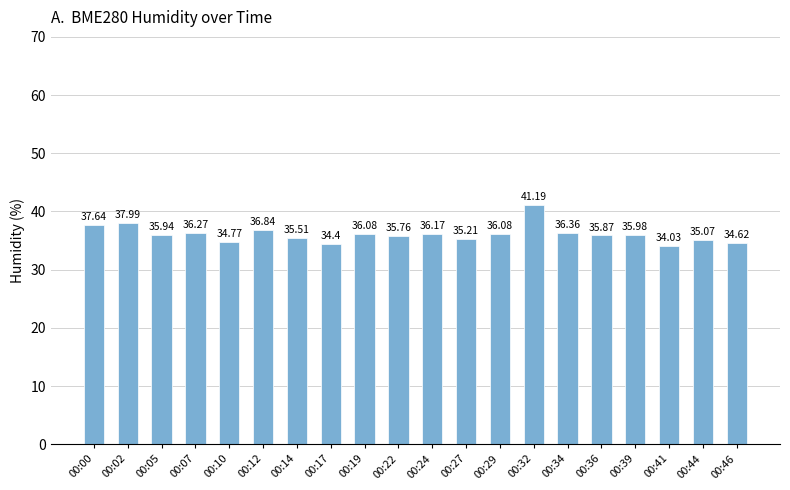

The value at 00:14 is 48.2. True or false?

False